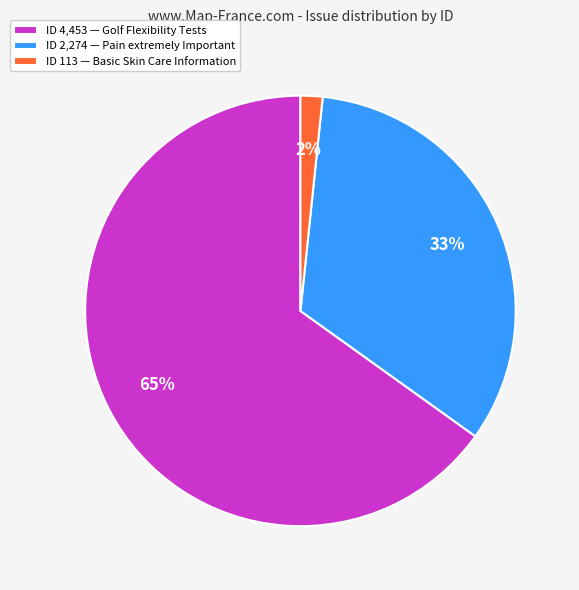

Count the number of slices in the pie.

3